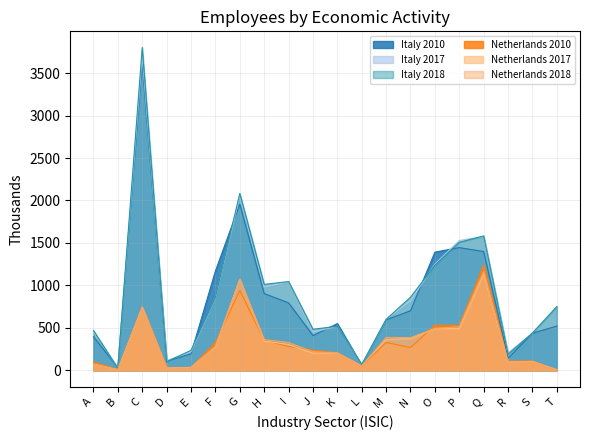

How many times do Netherlands 2017 and Netherlands 2018 cross each other?

6